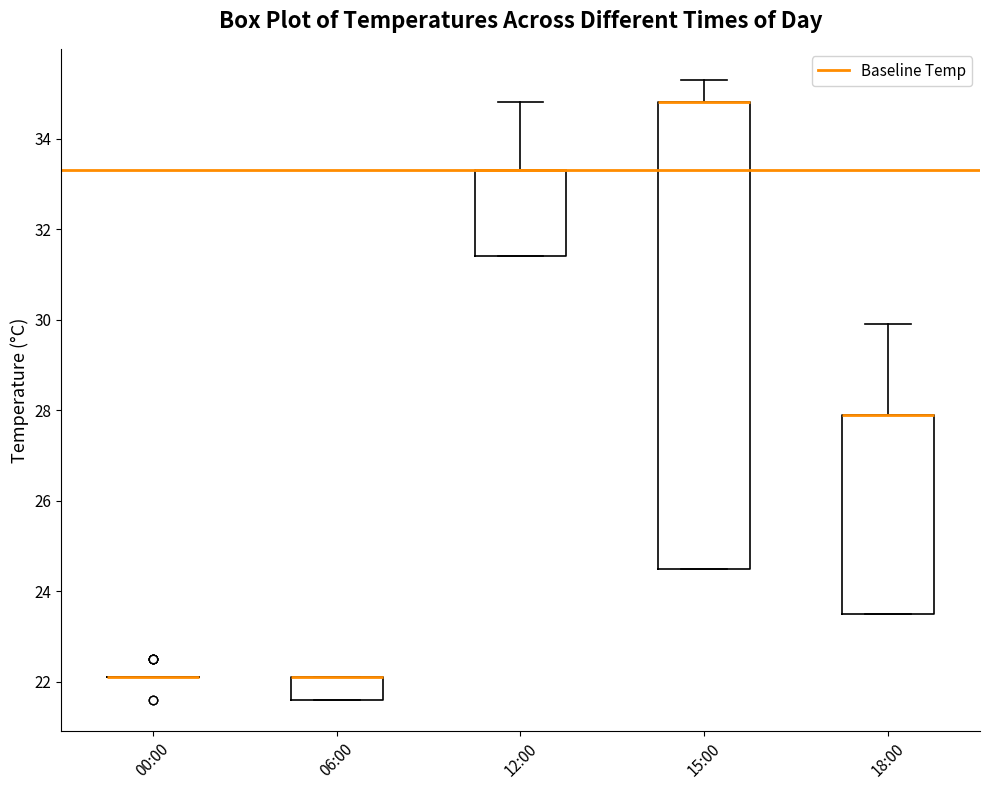

Reading left to right, transcribe this box plot: for each box, give where its median line is, the range the box spans, and where its two whiskers end, as read against the y-axis. The values are not printed on the chart, so give them approximately, as read against the axis.

00:00: box collapsed to a line at 22.2, whiskers 22.2 to 22.2
06:00: median 22.2 (drawn on the box's upper edge), box 21.6 to 22.2, whiskers 21.6 to 22.2
12:00: median 33.4 (drawn on the box's upper edge), box 31.4 to 33.4, whiskers 31.4 to 34.8
15:00: median 34.8 (drawn on the box's upper edge), box 24.6 to 34.8, whiskers 24.6 to 35.4
18:00: median 28.0 (drawn on the box's upper edge), box 23.6 to 28.0, whiskers 23.6 to 30.0